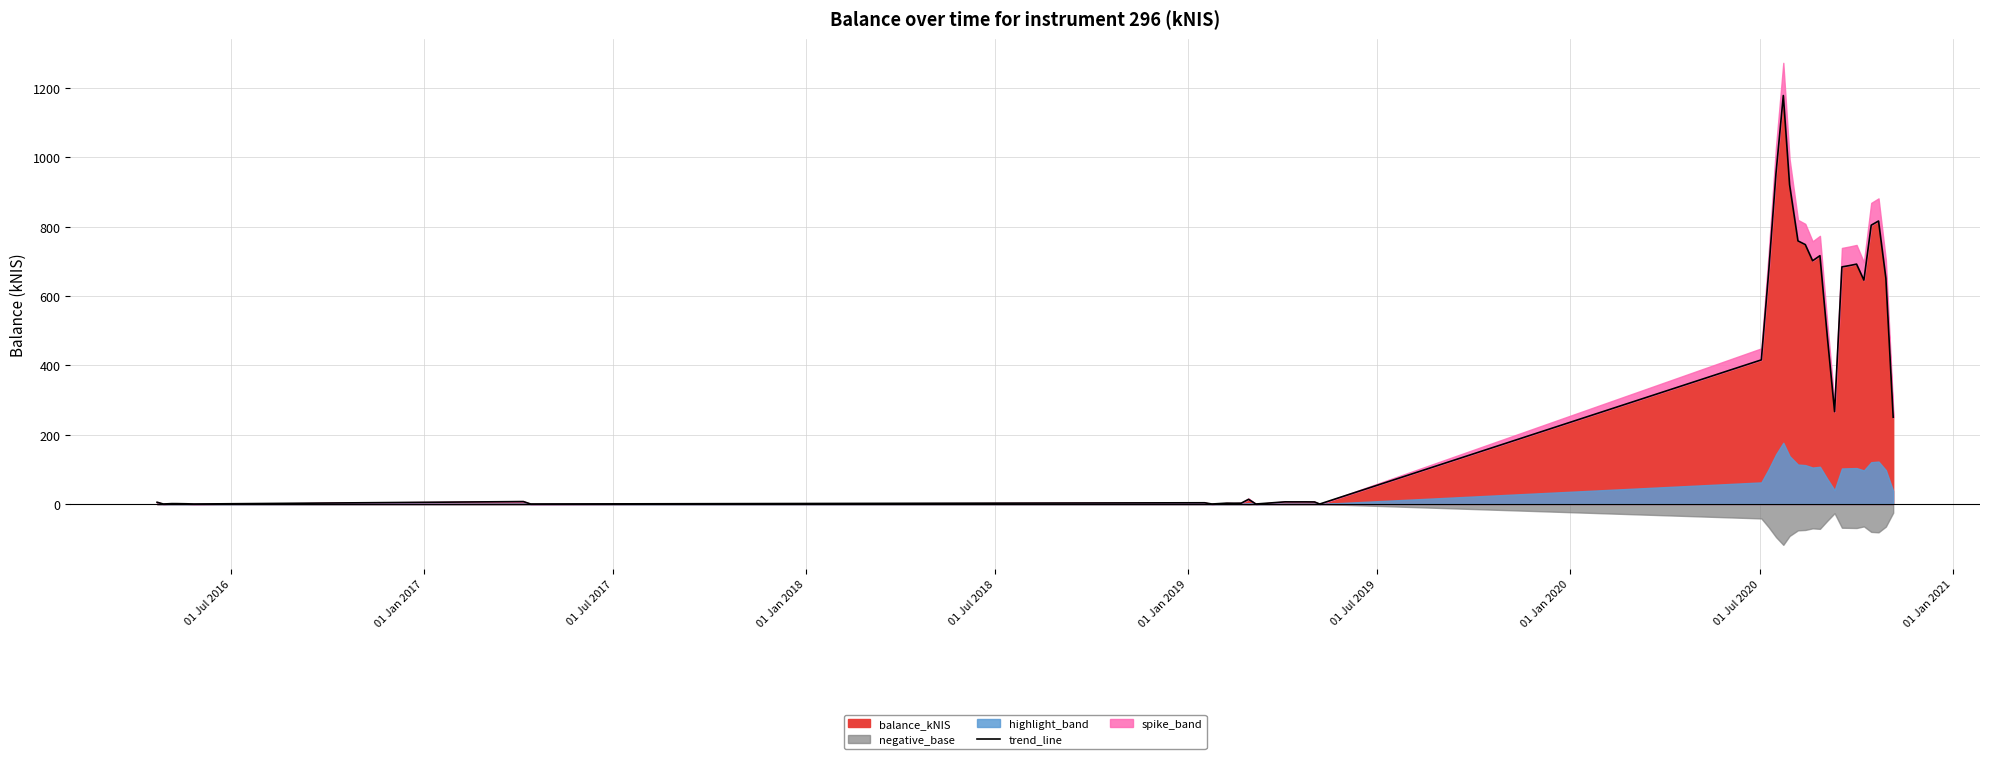

What is the maximum value for balance_kNIS?

1178.2